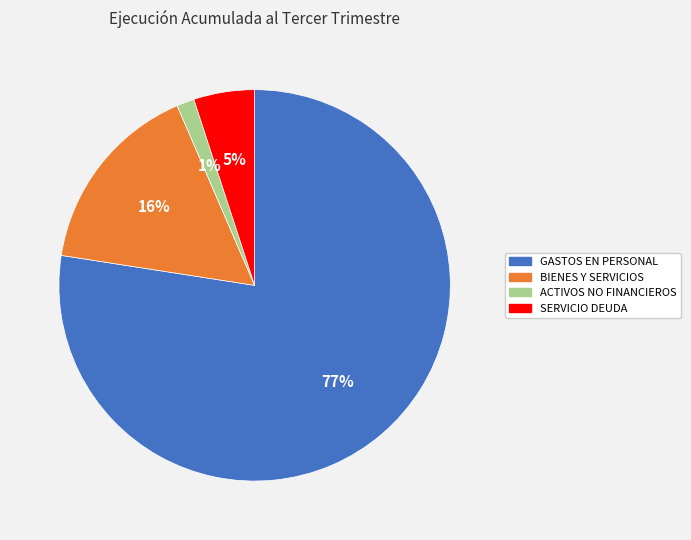

Does any single category account for the majority?

Yes